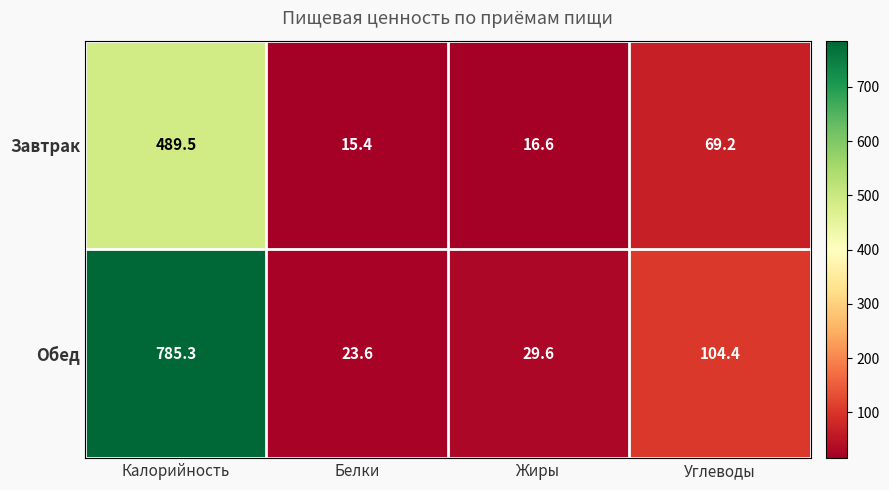

What is the greatest value displayed?

785.3